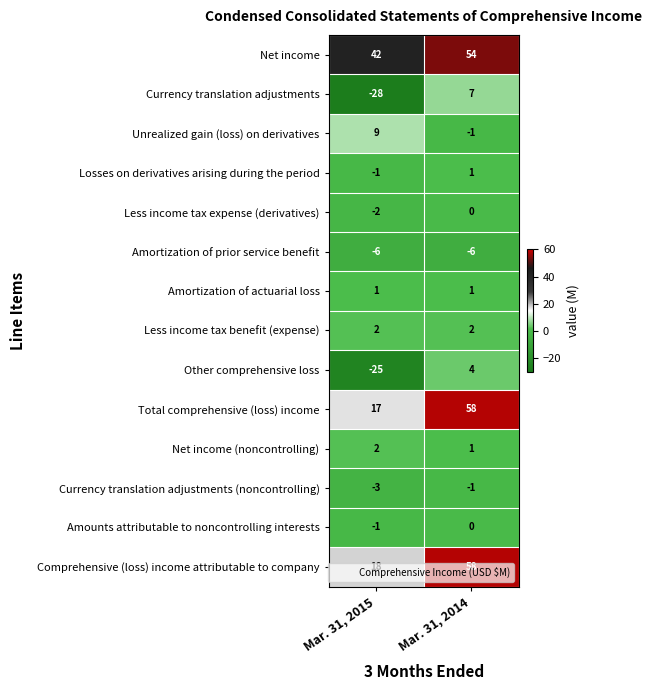

How many categories are shown in the chart?

2